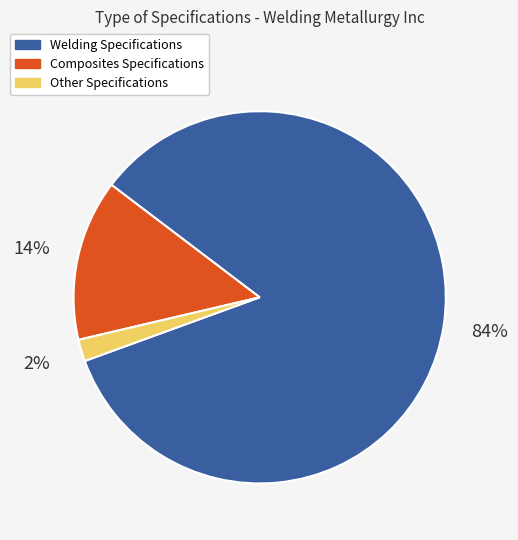

Count the number of slices in the pie.

3